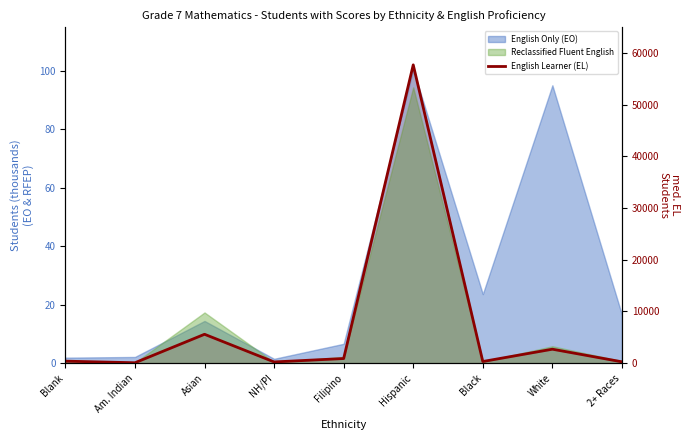

Which category has the highest value across all series?

Hispanic